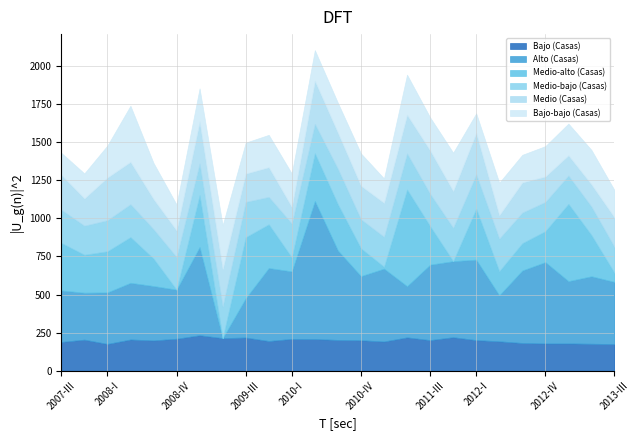

True or false: Bajo (Casas) and Medio-alto (Casas) cross at least once.

True